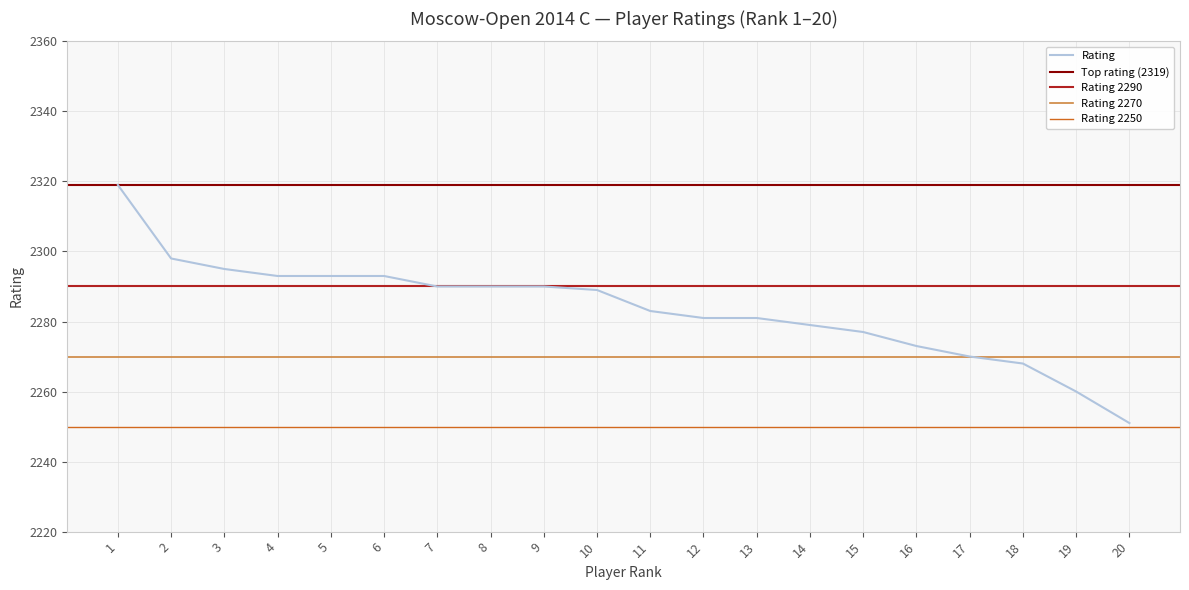

Reading left to right, extract all data points from this chart.

1=2319	2=2298	3=2295	4=2293	5=2293	6=2293	7=2290	8=2290	9=2290	10=2289	11=2283	12=2281	13=2281	14=2279	15=2277	16=2273	17=2270	18=2268	19=2260	20=2251